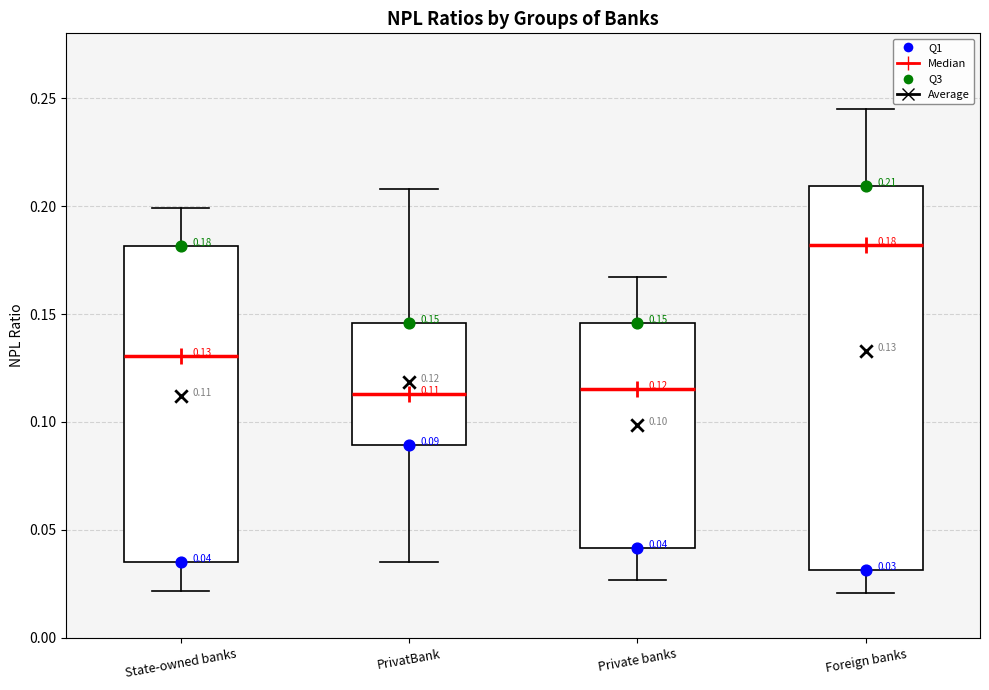

Which box is the tallest, from its lower edge to its upper edge?

Foreign banks